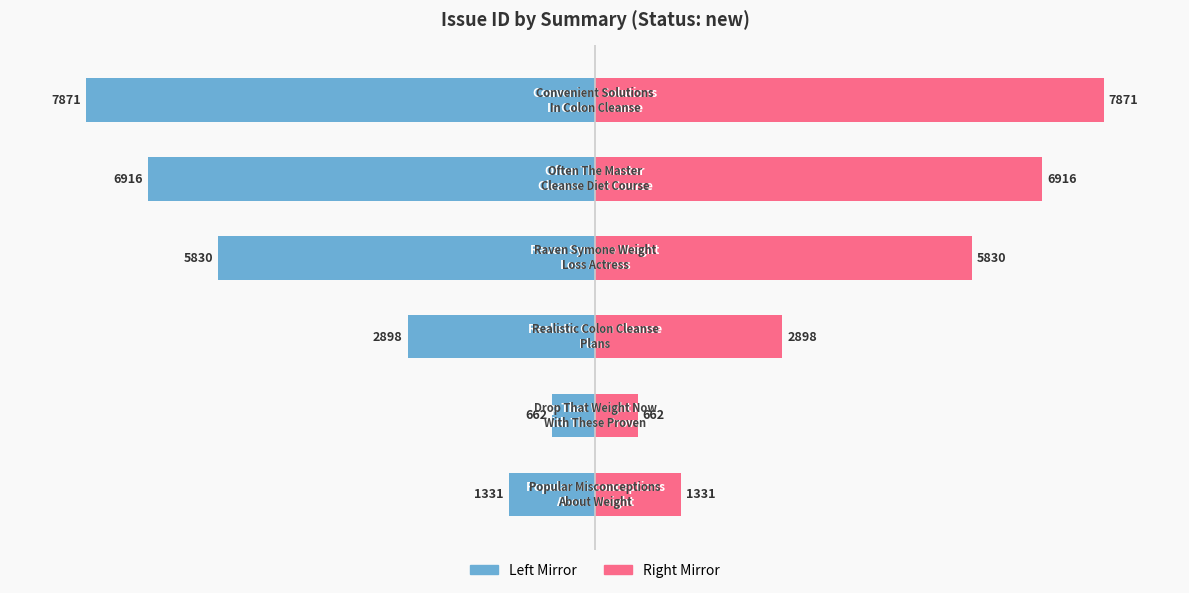

Which category has the lowest value across all series?

5